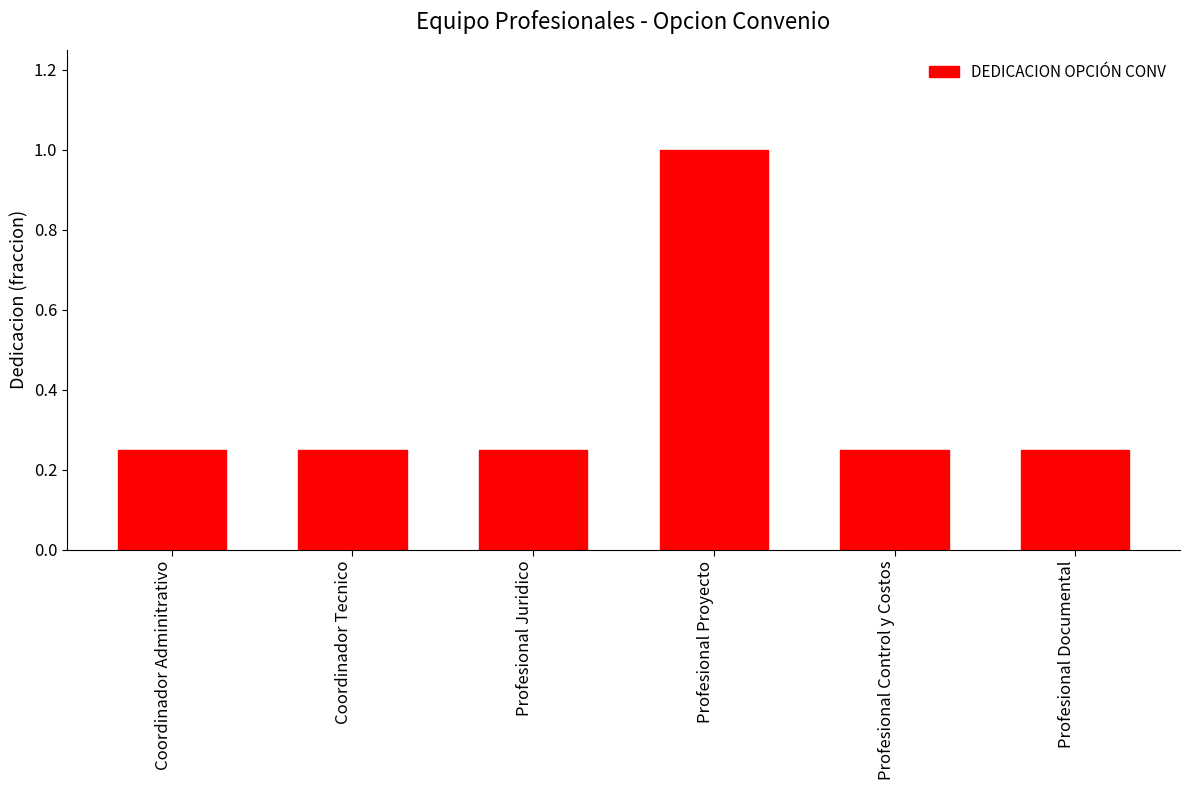

What is the label of the 1st bar from the right?

Profesional Documental